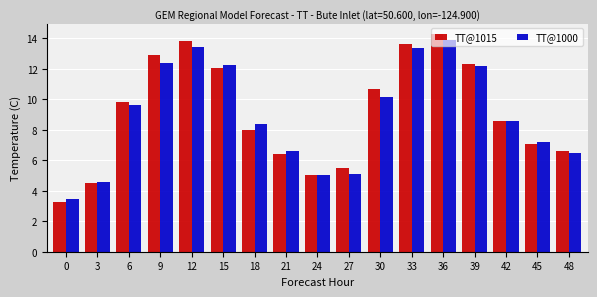

The value of TT@1000 at 0 is 5.8. True or false?

False